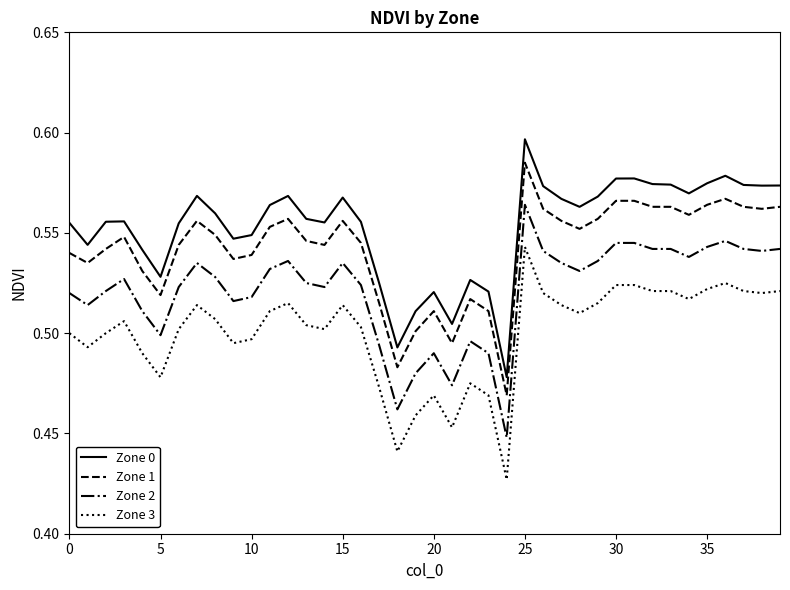

List the series in order of their peak value, highest first.

Zone 0, Zone 1, Zone 2, Zone 3